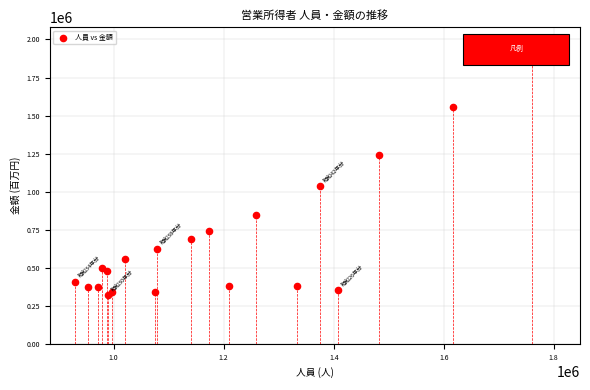

What Y value in the scatter plot is closest to 1105131?

1035130